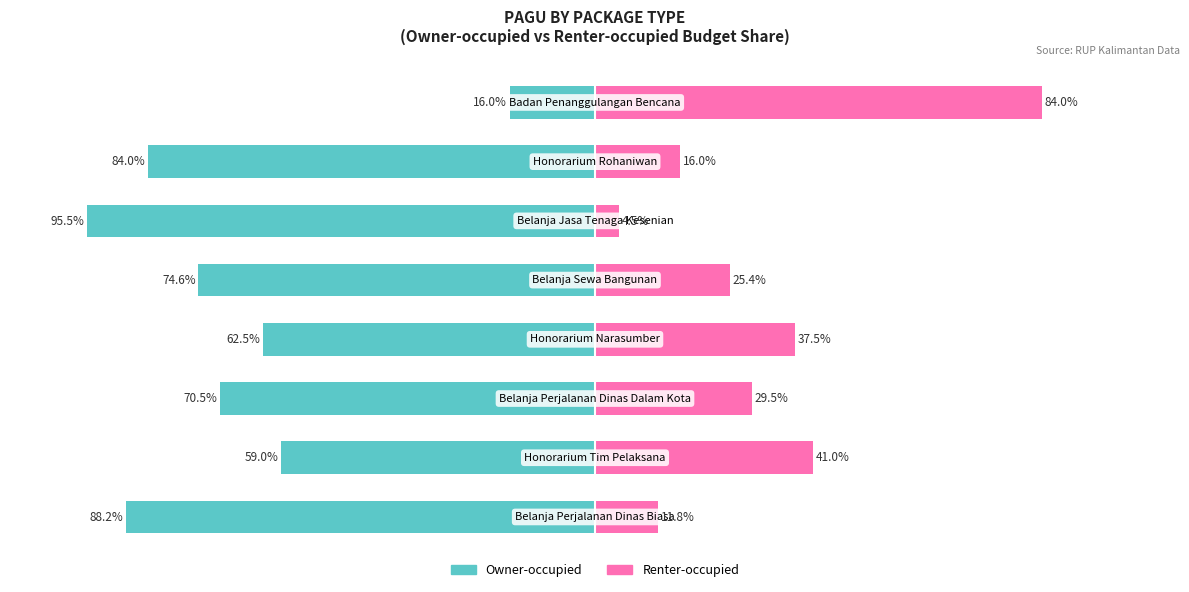

Reading left to right, what are all the values shown in this chart?

Owner-occupied: -88.2	-59.0	-70.5	-62.5	-74.6	-95.5	-84.0	-16.0
Renter-occupied: 11.8	41.0	29.5	37.5	25.4	4.5	16.0	84.0